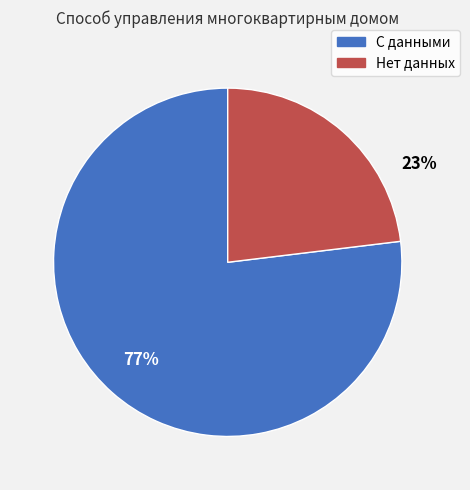

To the nearest percent, what is the average slice percentage?

50%